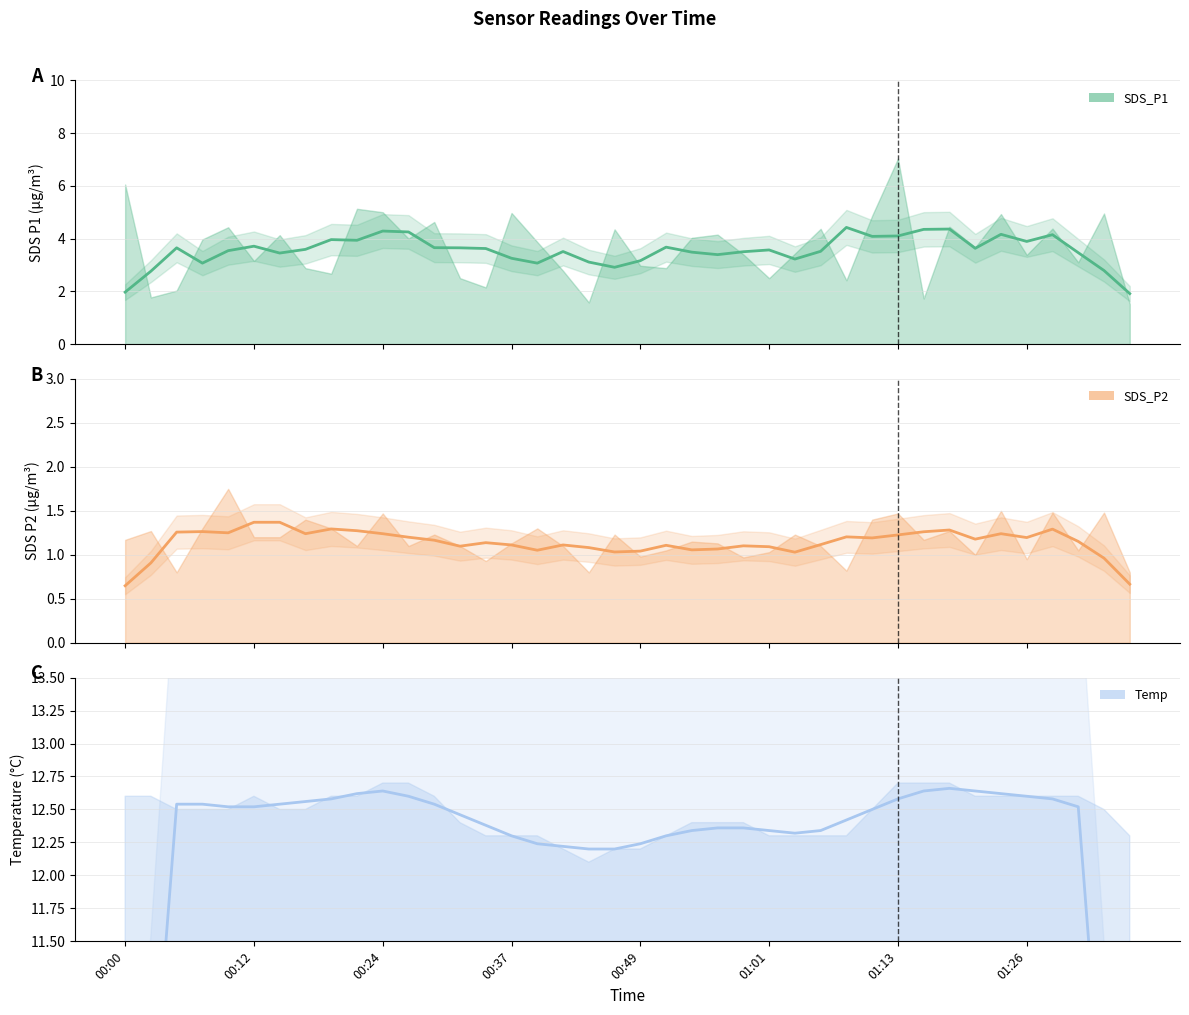

Reading left to right, transcribe all the data shown in this chart.

SDS_P1 (smoothed): 2.0	2.8	3.7	3.1	3.5	3.7	3.5	3.6	4.0	3.9	4.3	4.3	3.7	3.7	3.6	3.3	3.1	3.5	3.1	2.9	3.2	3.7	3.5	3.4	3.5	3.6	3.2	3.5	4.4	4.1	4.1	4.4	4.4	3.6	4.2	3.9	4.1	3.5	2.8	1.9
SDS_P2 (smoothed): 0.6	0.9	1.3	1.3	1.2	1.4	1.4	1.2	1.3	1.3	1.2	1.2	1.2	1.1	1.1	1.1	1.1	1.1	1.1	1.0	1.0	1.1	1.1	1.1	1.1	1.1	1.0	1.1	1.2	1.2	1.2	1.3	1.3	1.2	1.2	1.2	1.3	1.2	1.0	0.7
Temp (smoothed): 7.5	10.0	12.5	12.5	12.5	12.5	12.5	12.6	12.6	12.6	12.6	12.6	12.5	12.5	12.4	12.3	12.2	12.2	12.2	12.2	12.2	12.3	12.3	12.4	12.4	12.3	12.3	12.3	12.4	12.5	12.6	12.6	12.7	12.6	12.6	12.6	12.6	12.5	10.0	7.5